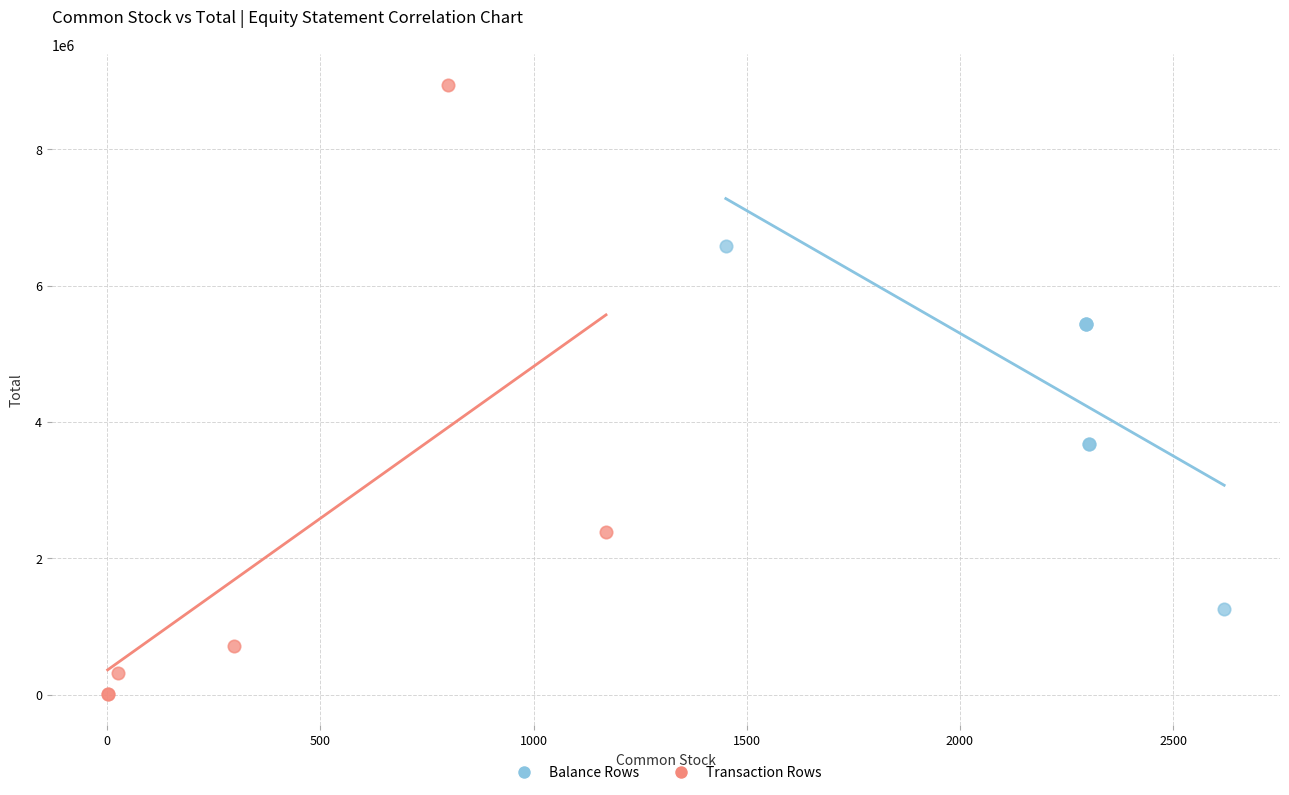

Which series has the largest Y range (max minus min)?

Transaction Rows